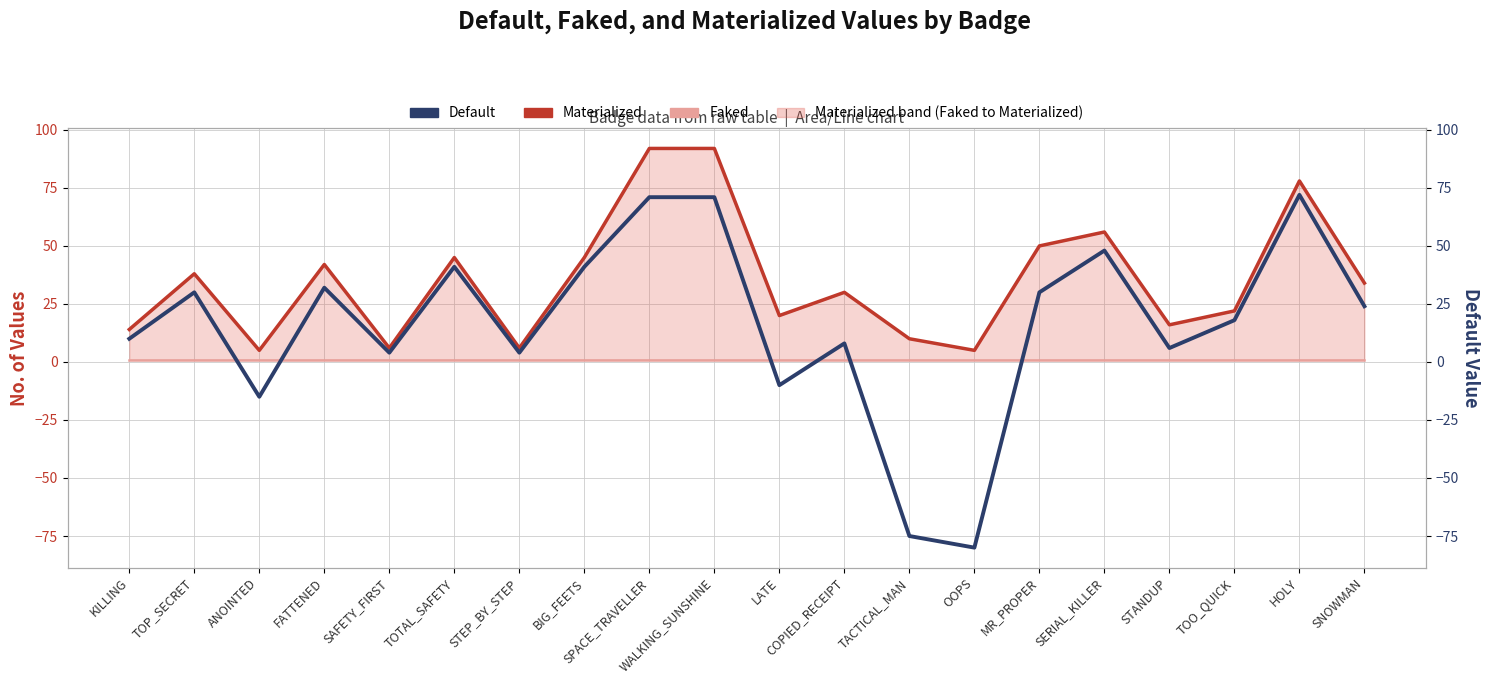

Reading left to right, transcribe all the data shown in this chart.

Materialized: 14	38	5	42	6	45	6	45	92	92	20	30	10	5	50	56	16	22	78	34
Faked: 1	1	1	1	1	1	1	1	1	1	1	1	1	1	1	1	1	1	1	1
Default: 10	30	-15	32	4	41	4	41	71	71	-10	8	-75	-80	30	48	6	18	72	24